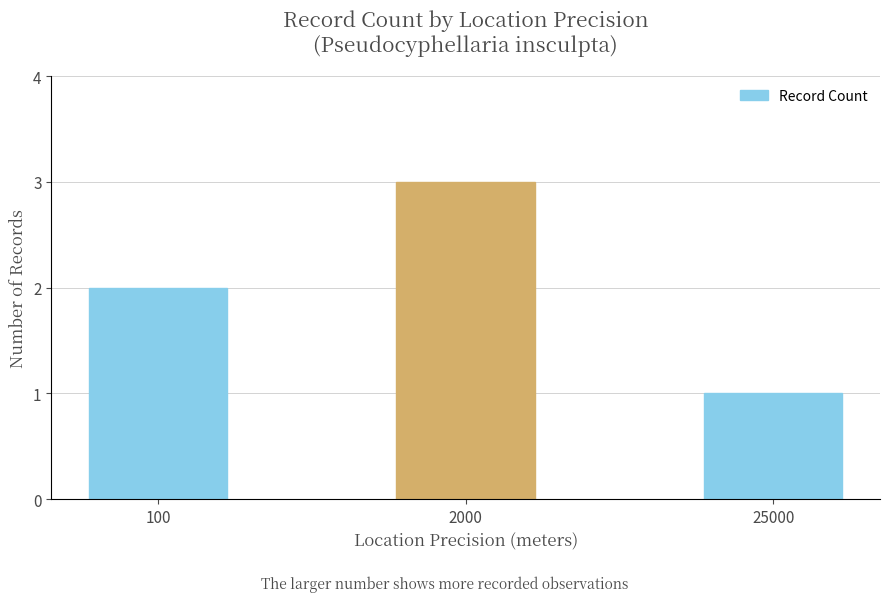

What is the greatest value displayed?

3